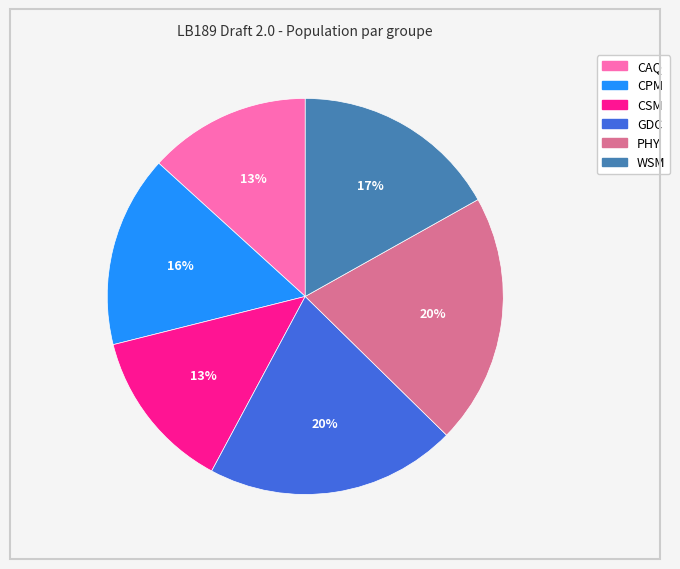

The GDC slice represents 29% of the pie. True or false?

False